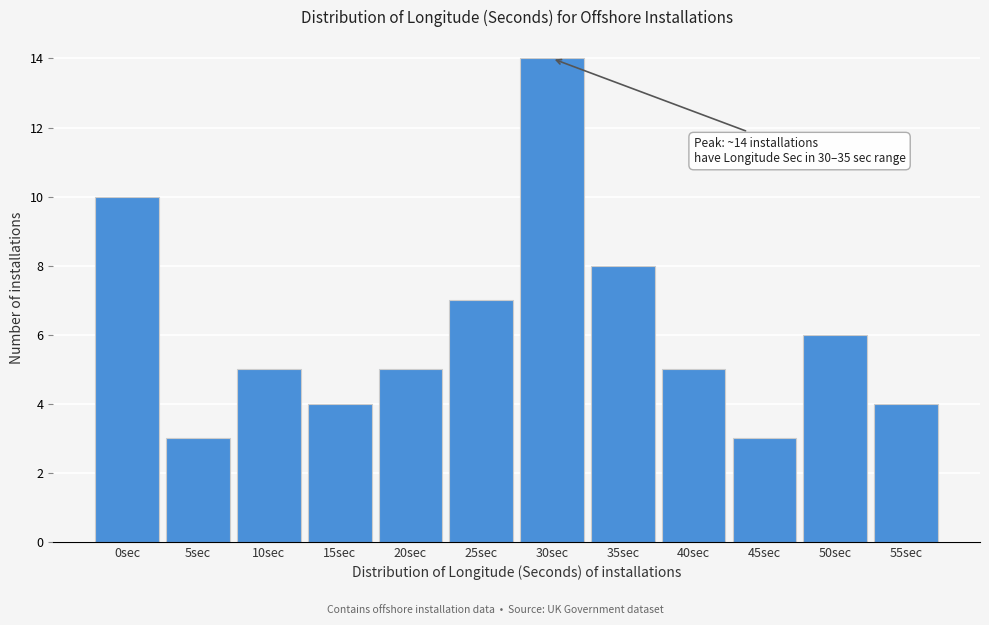

Reading right to left, list all the values displayed in this chart.

4	6	3	5	8	14	7	5	4	5	3	10